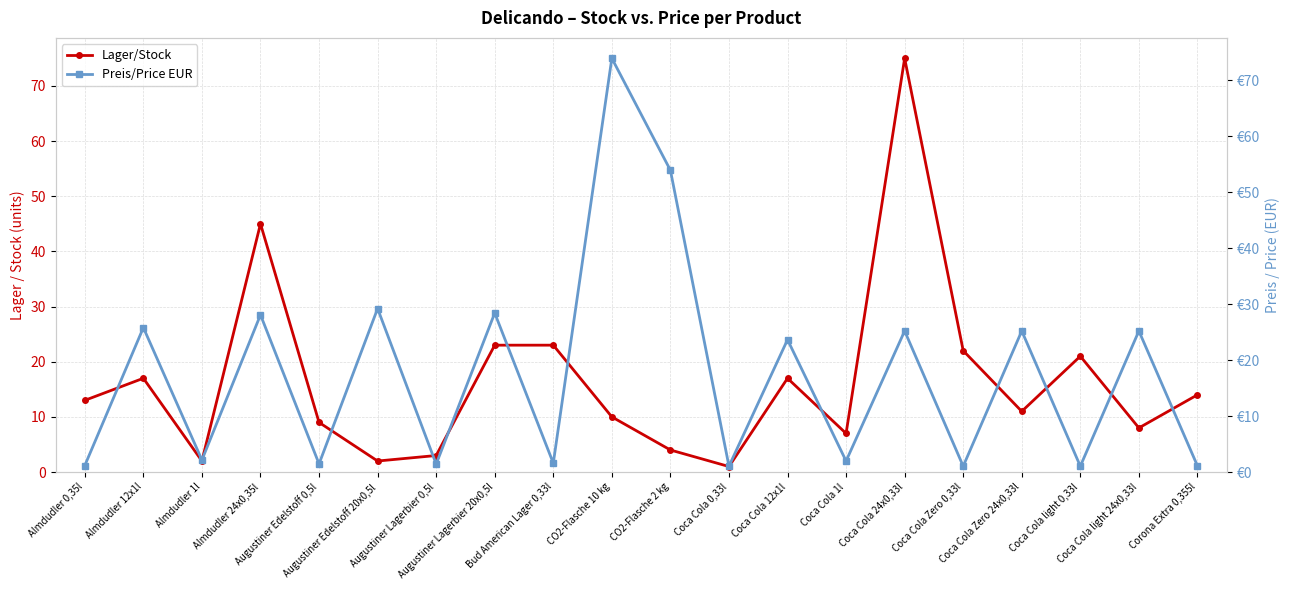

What is the value of the Lager/Stock point at the 4th from the left?

45.0